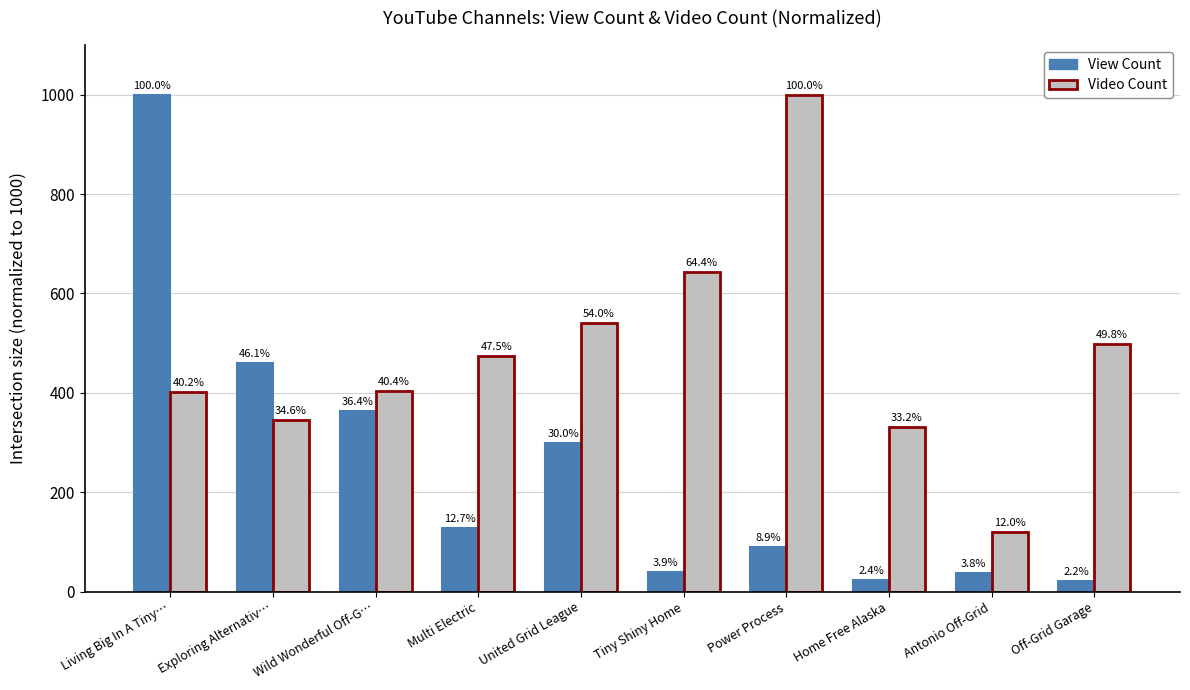

Is it true that View Count equals 89.3 at Power Process?

True